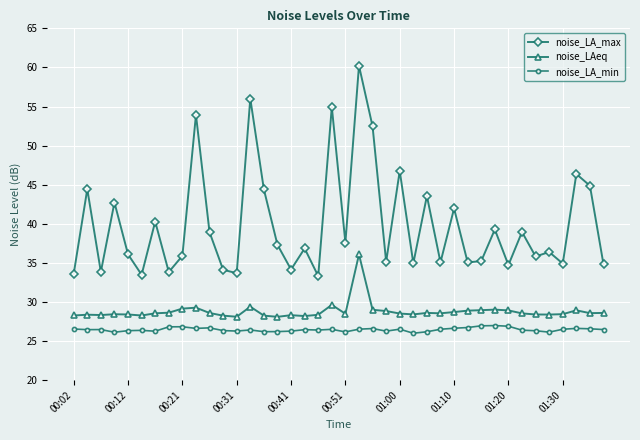

What is the value of the noise_LA_max point at the 20th from the left?

54.9